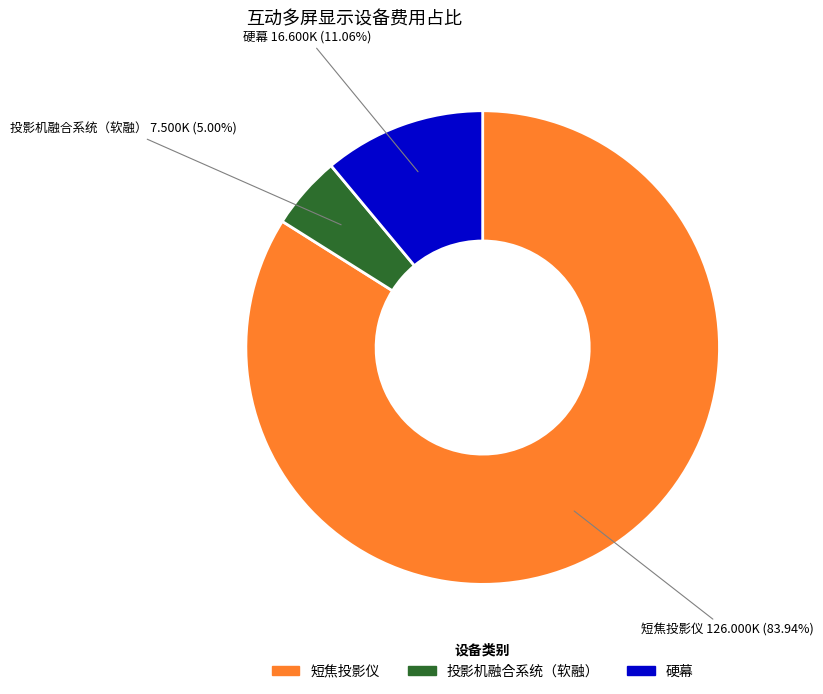

How much of the chart is everything except 硬幕?

88.9%